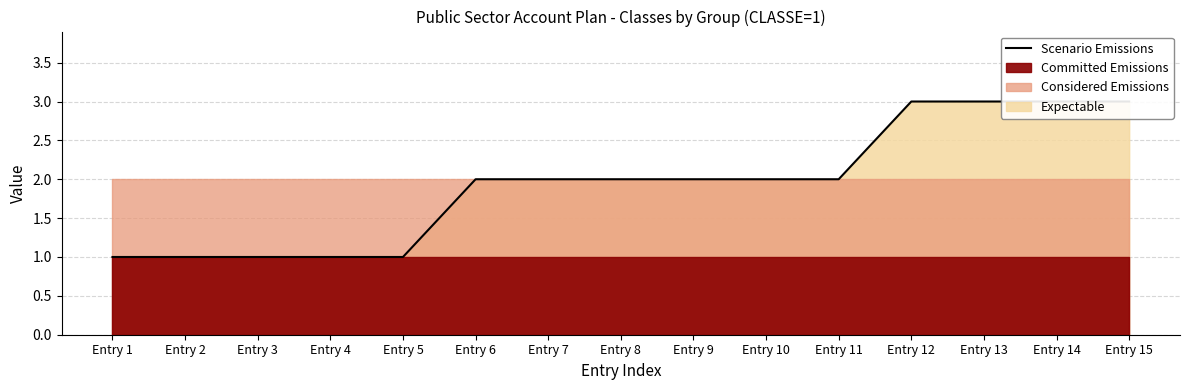

Count the values in the range 1 to 3.

15